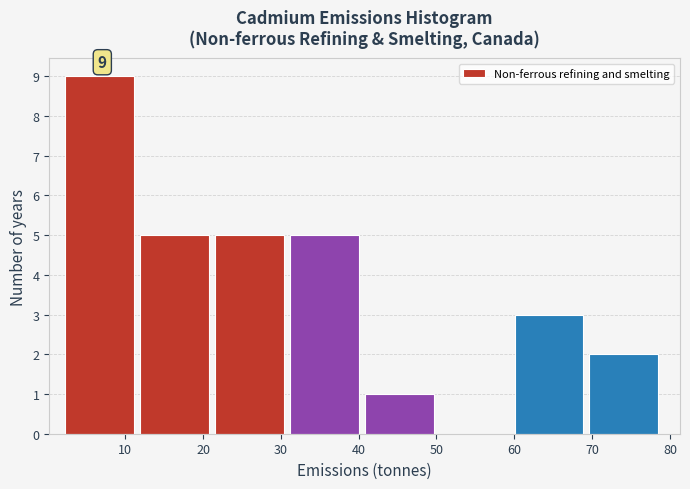

Which range on the x-axis has the tallest bar?

2 to 12